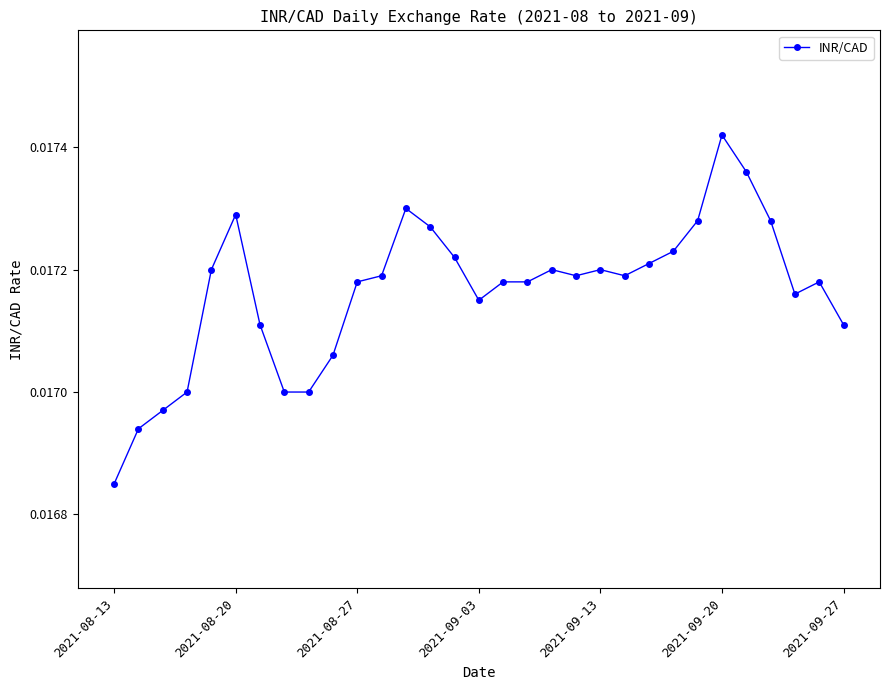

True or false: the data has more than 2 interior local peaks.

True